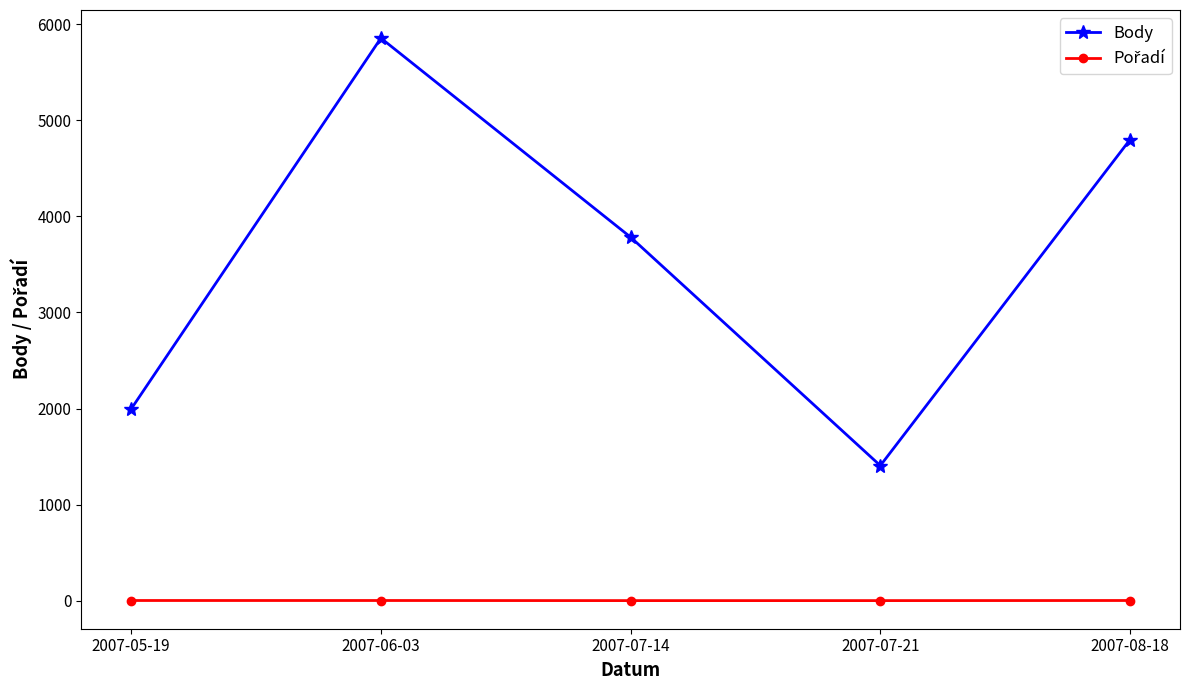

What position from the left is 2007-07-14?

3